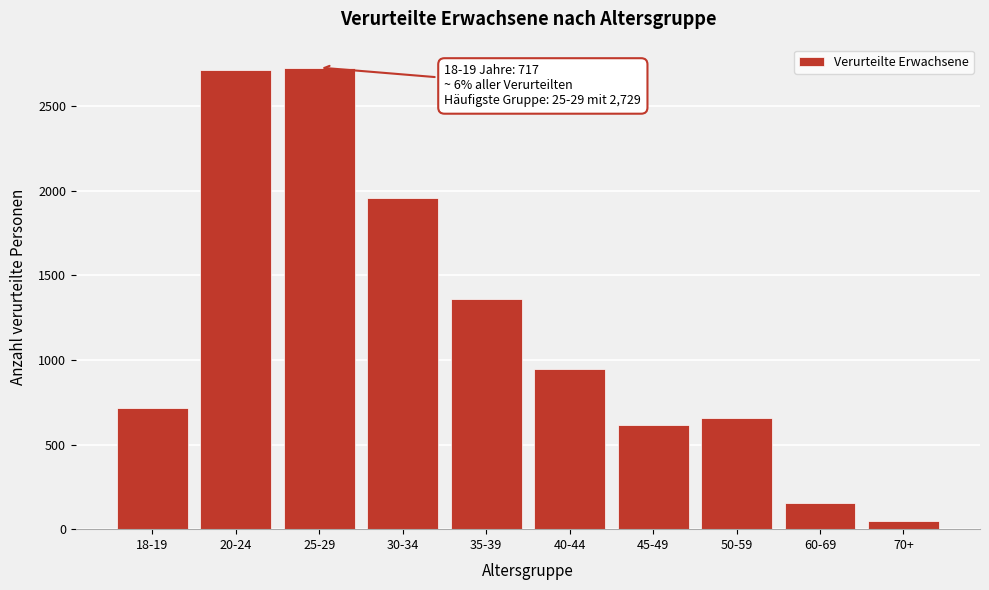

Reading left to right, extract all data points from this chart.

18-19=717	20-24=2714	25-29=2729	30-34=1955	35-39=1361	40-44=945	45-49=617	50-59=660	60-69=155	70+=48